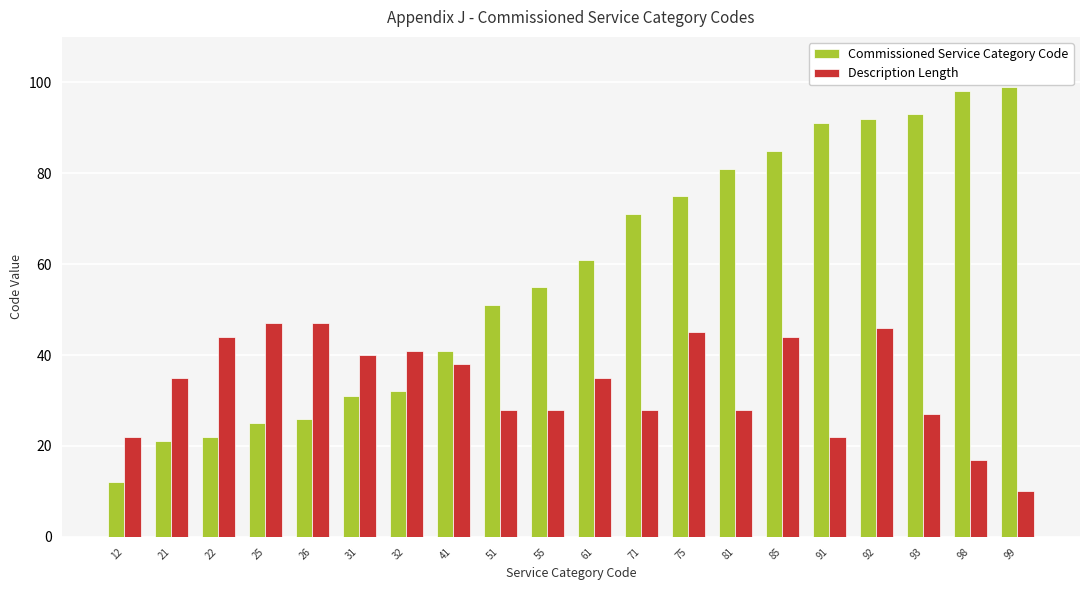

What is the total value across all series at 32?

73